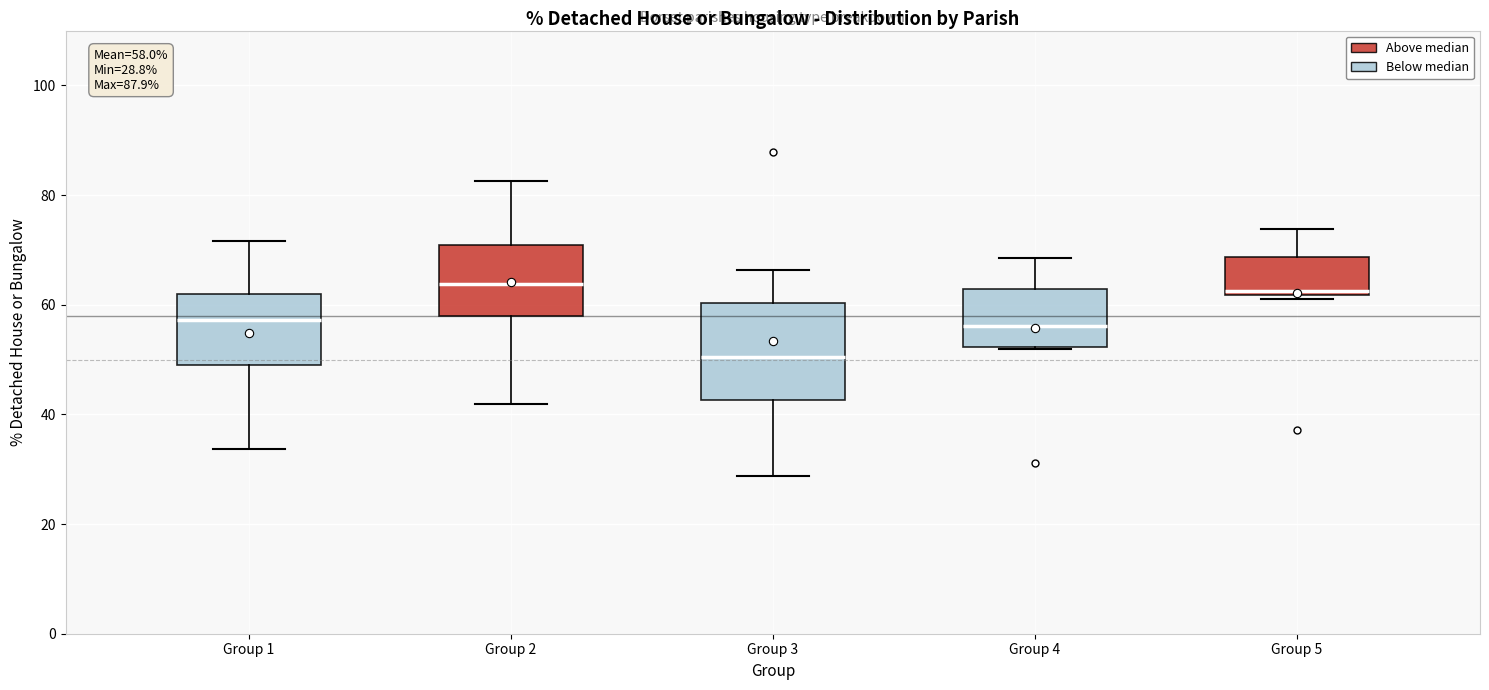

Which box is the tallest, from its lower edge to its upper edge?

Group 3